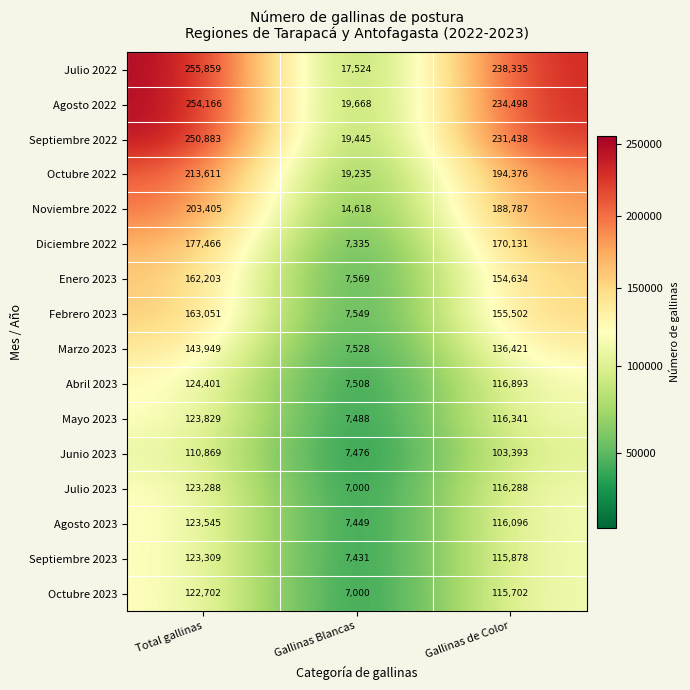

List the series in order of their peak value, highest first.

Julio 2022, Agosto 2022, Septiembre 2022, Octubre 2022, Noviembre 2022, Diciembre 2022, Febrero 2023, Enero 2023, Marzo 2023, Abril 2023, Mayo 2023, Agosto 2023, Septiembre 2023, Julio 2023, Octubre 2023, Junio 2023